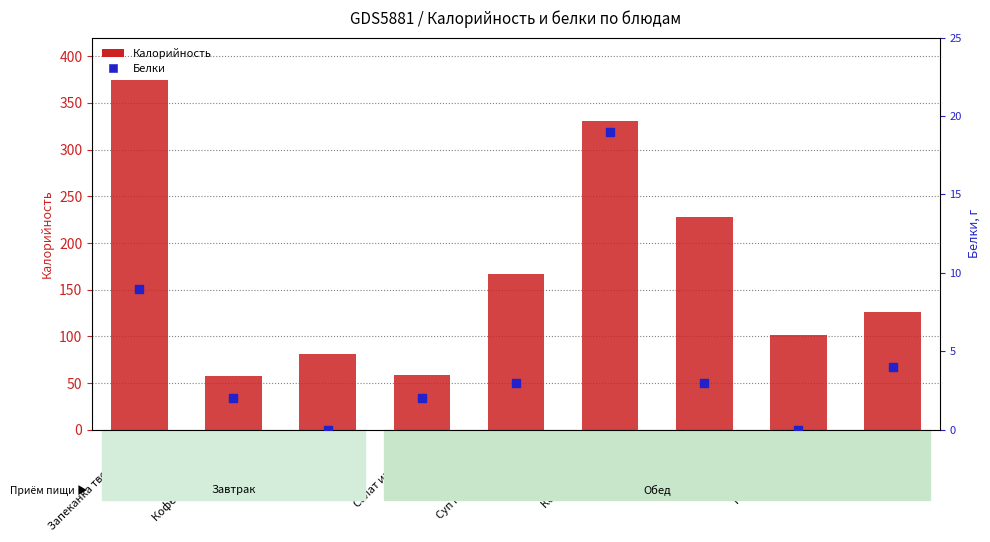

What are all the series names shown in the legend?

Калорийность, Белки